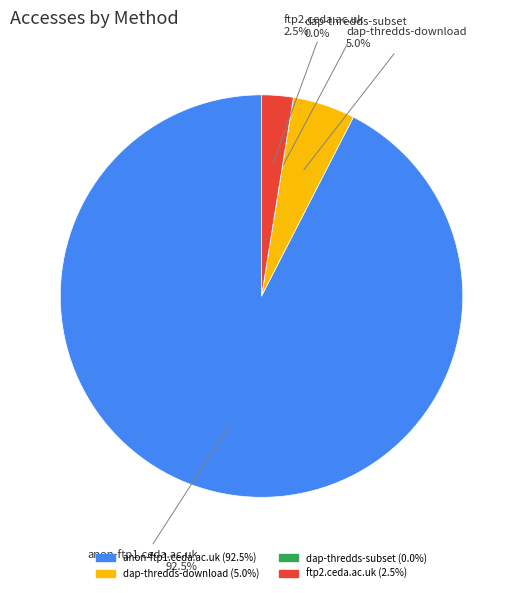

Is dap-thredds-download the majority of the pie?

No